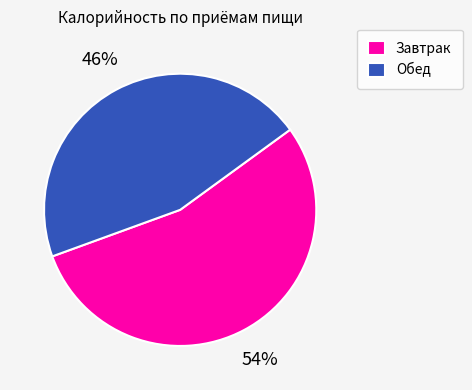

Is there a majority slice in this chart?

Yes